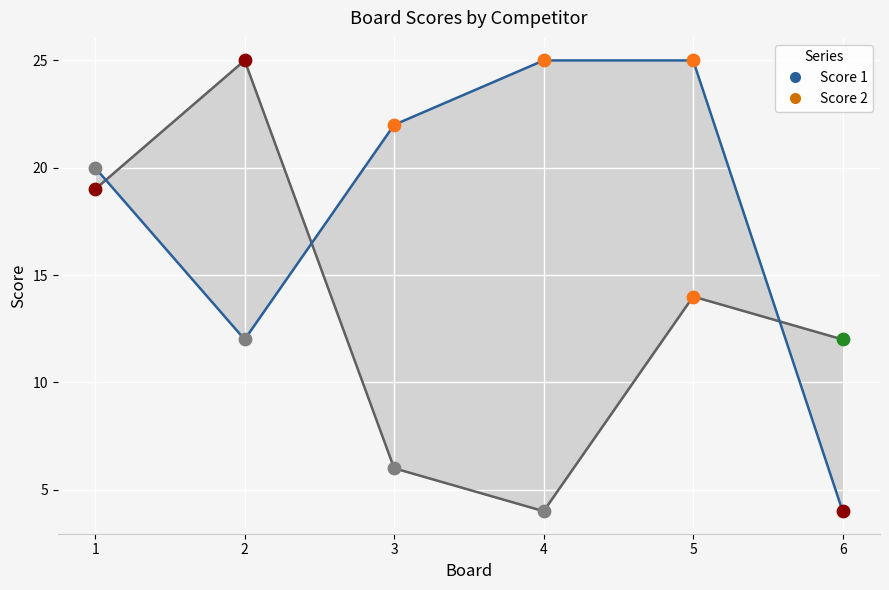

Which series has the largest total across all categories?

Score 2